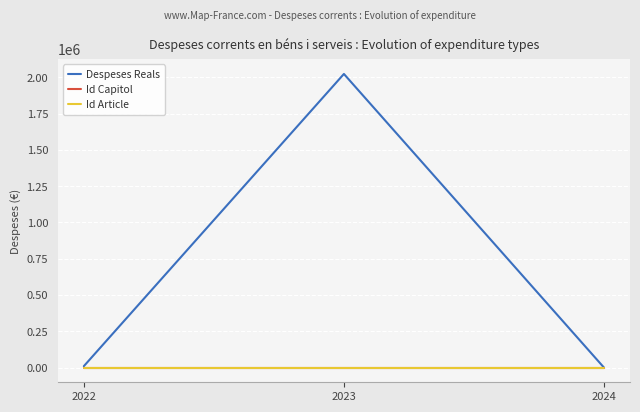

Reading left to right, transcribe all the data shown in this chart.

Despeses Reals: 9552.2	2023666.4	-282.1
Id Capitol: 2.0	2.0	2.0
Id Article: 22.0	22.0	22.0